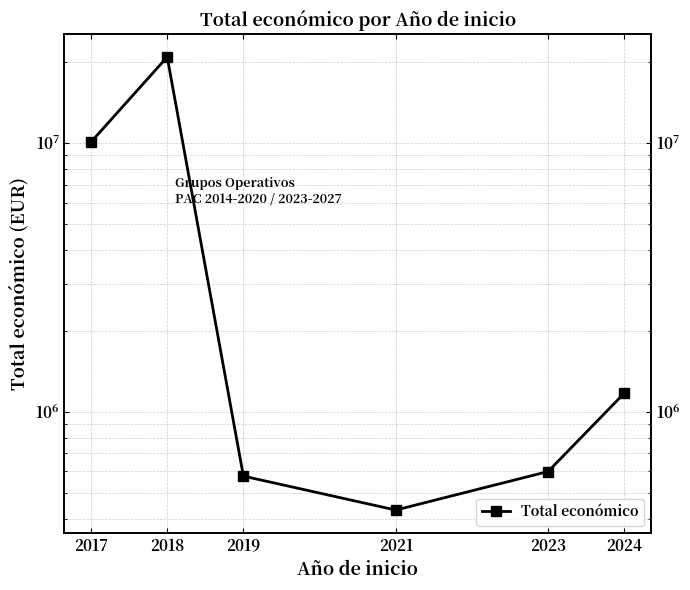

Read the value at 2024.

1172008